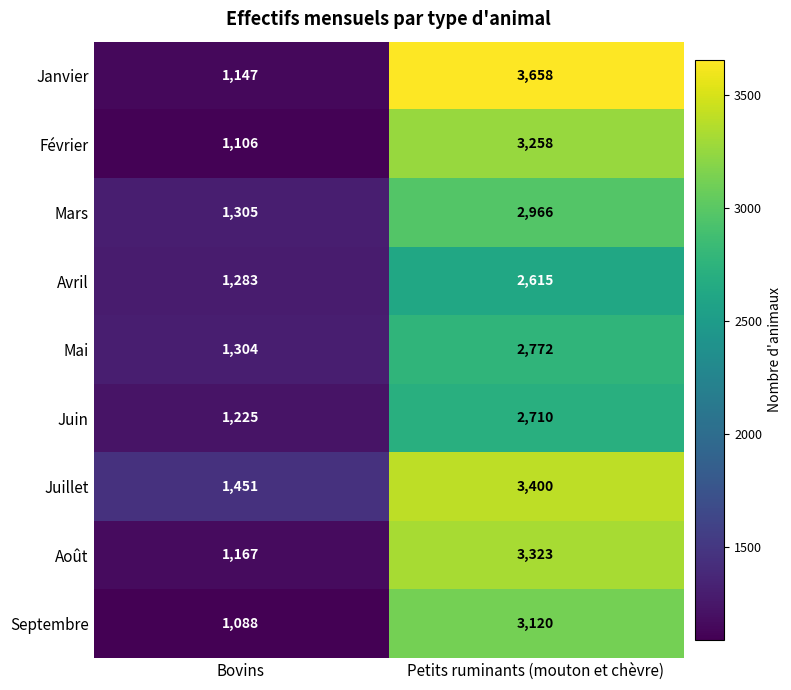

What is the difference between the highest and lowest values at Petits ruminants (mouton et chèvre)?

1043